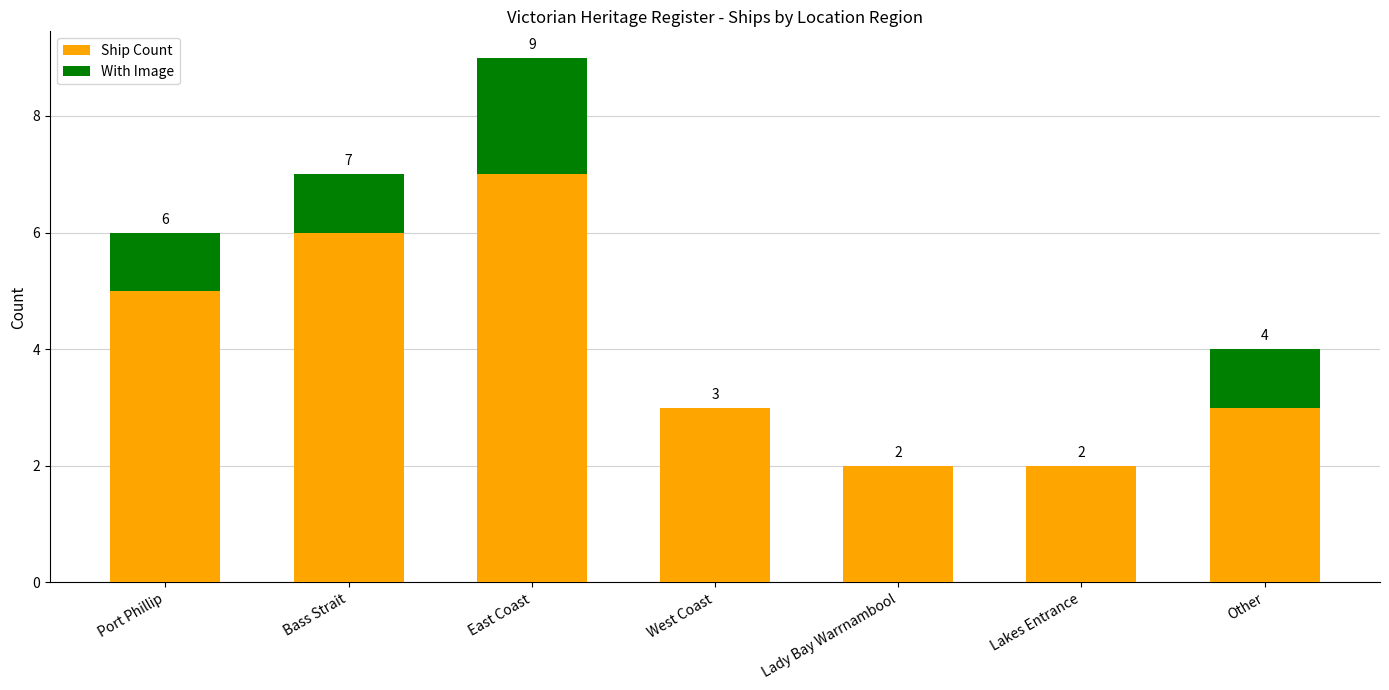

How many categories are shown in the chart?

7